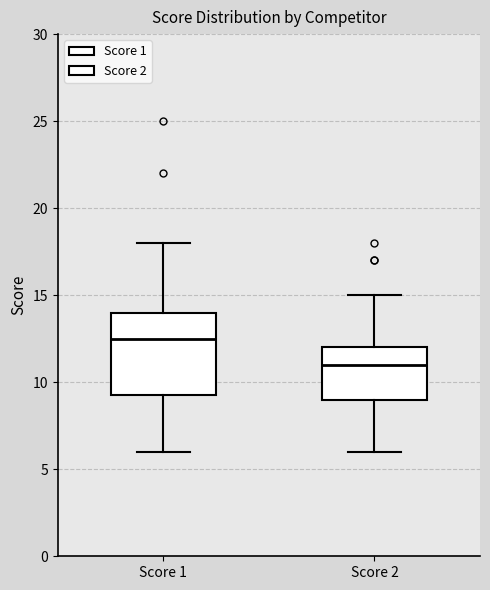

Reading left to right, read every box against the y-axis: the position of its median line, the range the box covers, and the ends of its whiskers. The values are not printed on the chart, so give them approximately, as read against the axis.

Score 1: median 12.5, box 9.5 to 14.0, whiskers 6.0 to 18.0
Score 2: median 11.0, box 9.0 to 12.0, whiskers 6.0 to 15.0